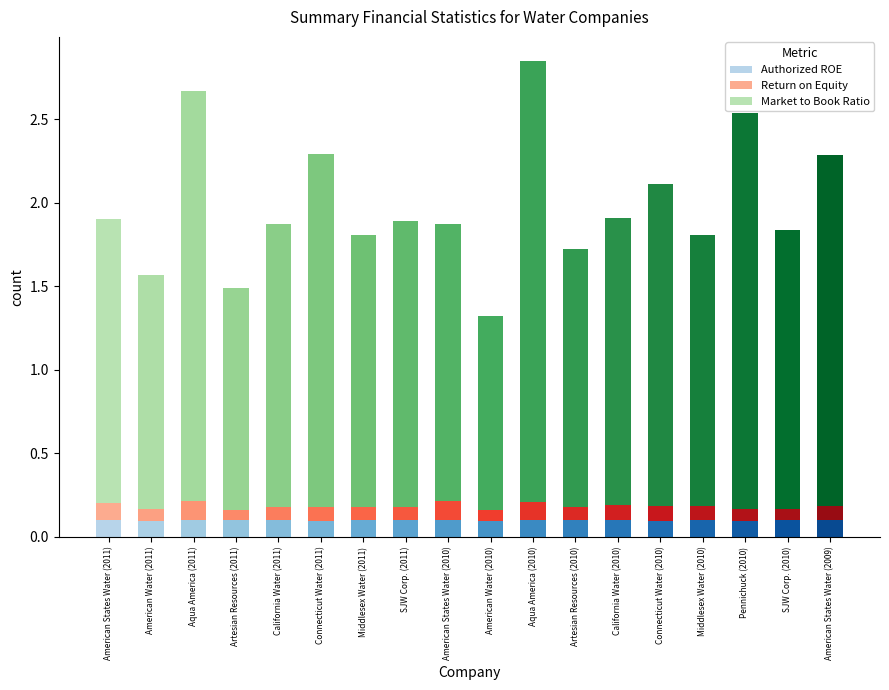

What is the sum of all Authorized ROE values?

1.8